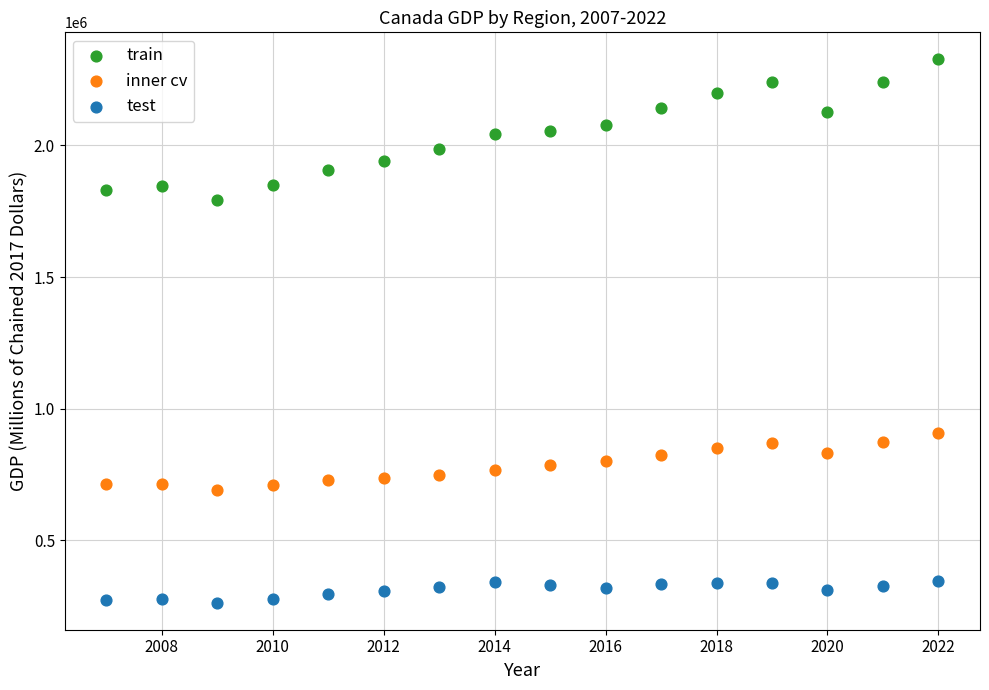

What are all the series names shown in the legend?

train, inner cv, test